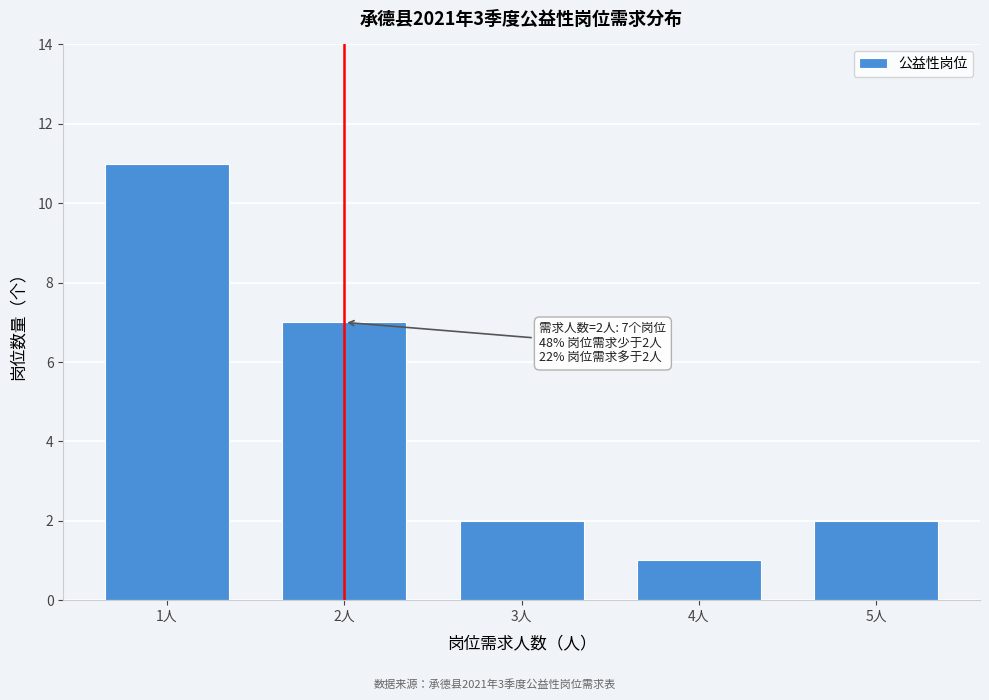

Reading left to right, extract all data points from this chart.

1人=11	2人=7	3人=2	4人=1	5人=2